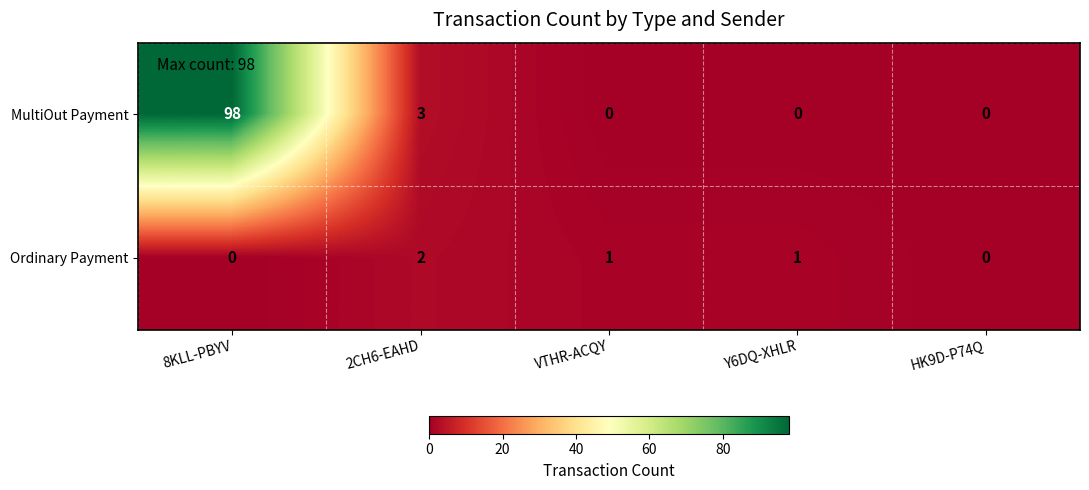

What is the difference between the highest and lowest values at VTHR-ACQY?

1